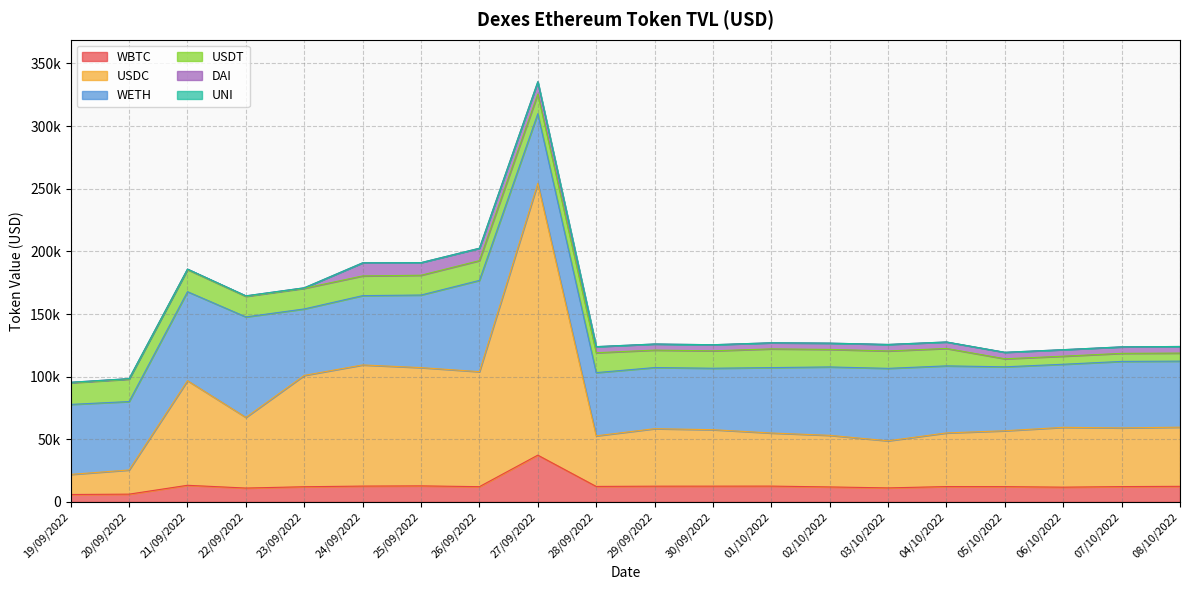

What is the sum of all WBTC values?

258002.0